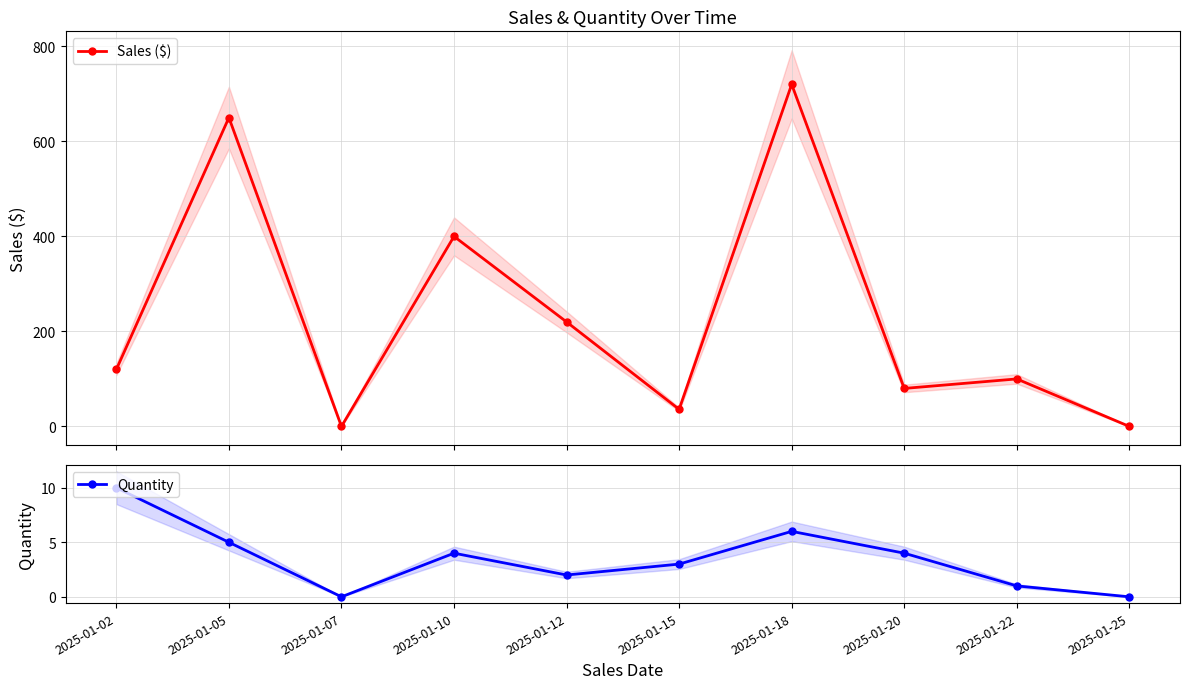

Rank the series by their average value, from lowest to highest.

Quantity, Sales ($)